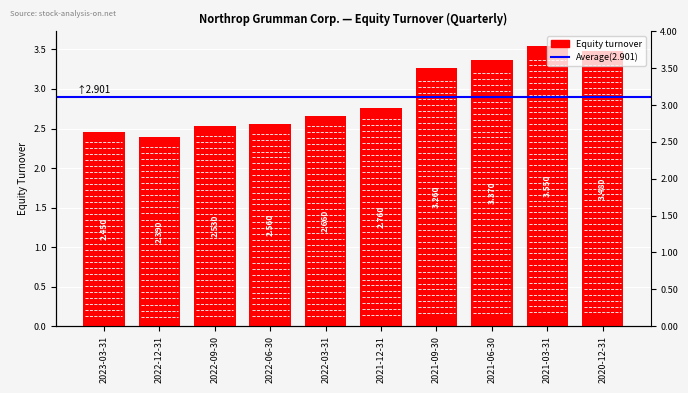

What is the value of the 6th bar from the left?

2.8